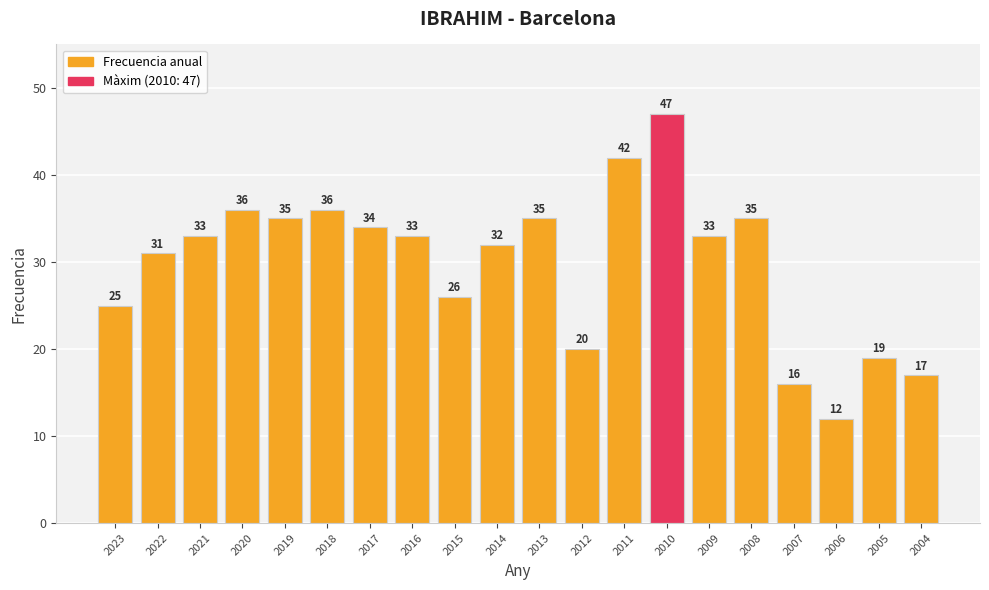

What is the greatest value displayed?

47